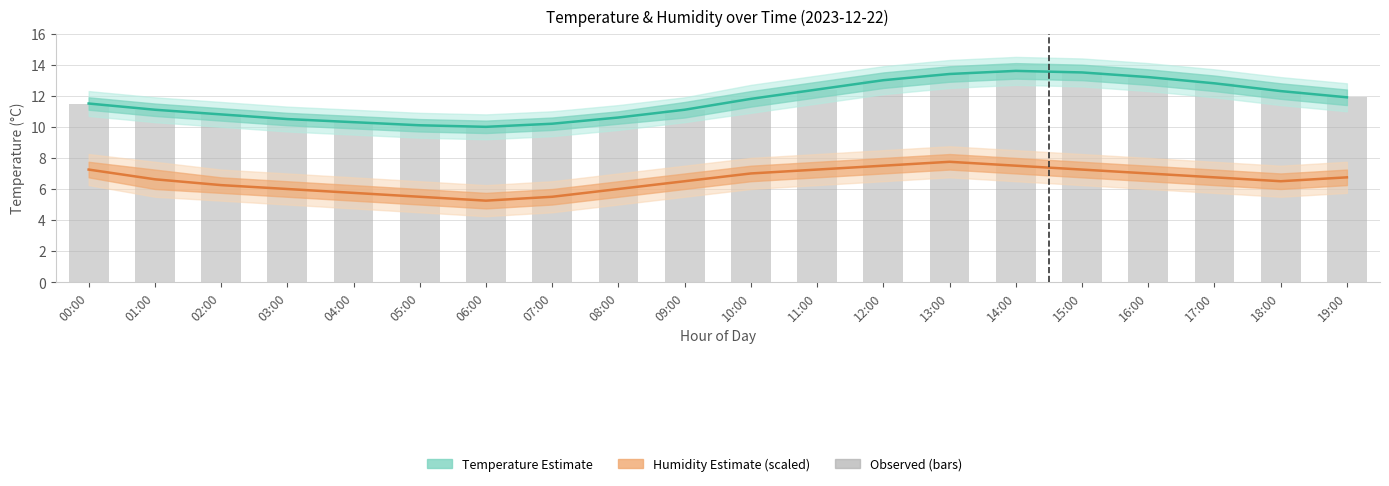

What is the difference between the maximum and minimum values in the Temperature estimate series?

3.6